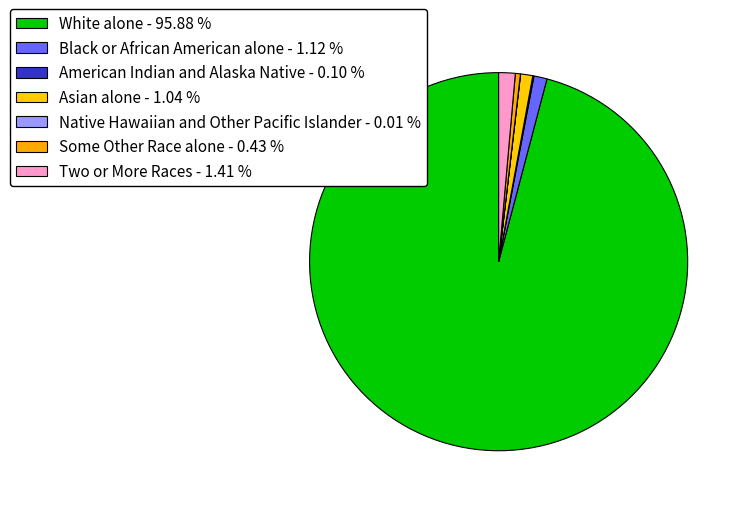

Which category has the smallest portion of the pie?

Native Hawaiian and Other Pacific Islander